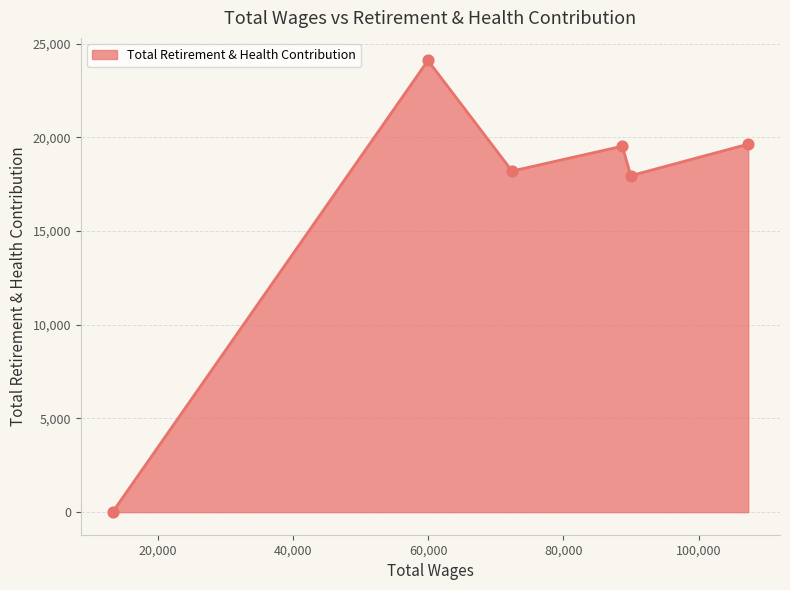

True or false: the data has more than 0 interior local peaks.

True